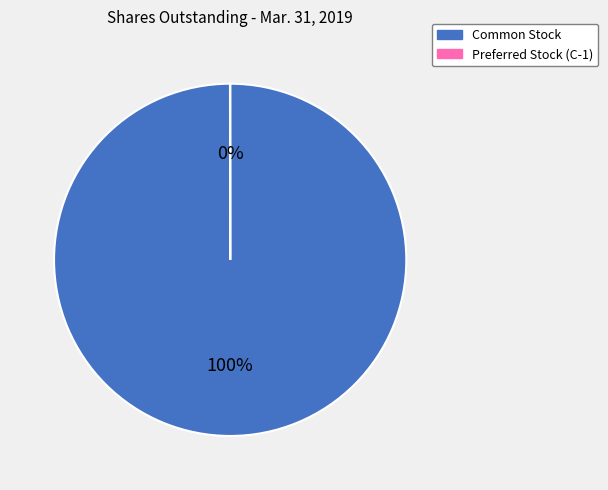

To the nearest percent, what is the average slice percentage?

50%